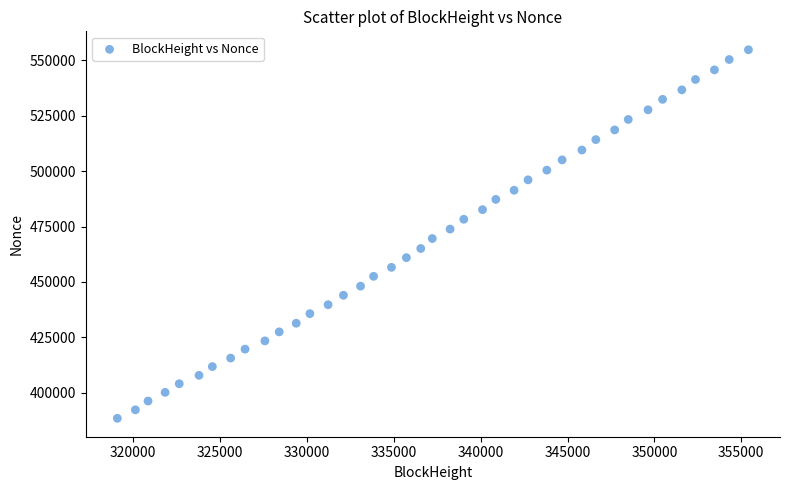

What is the range of X values (max minus min)?

36330